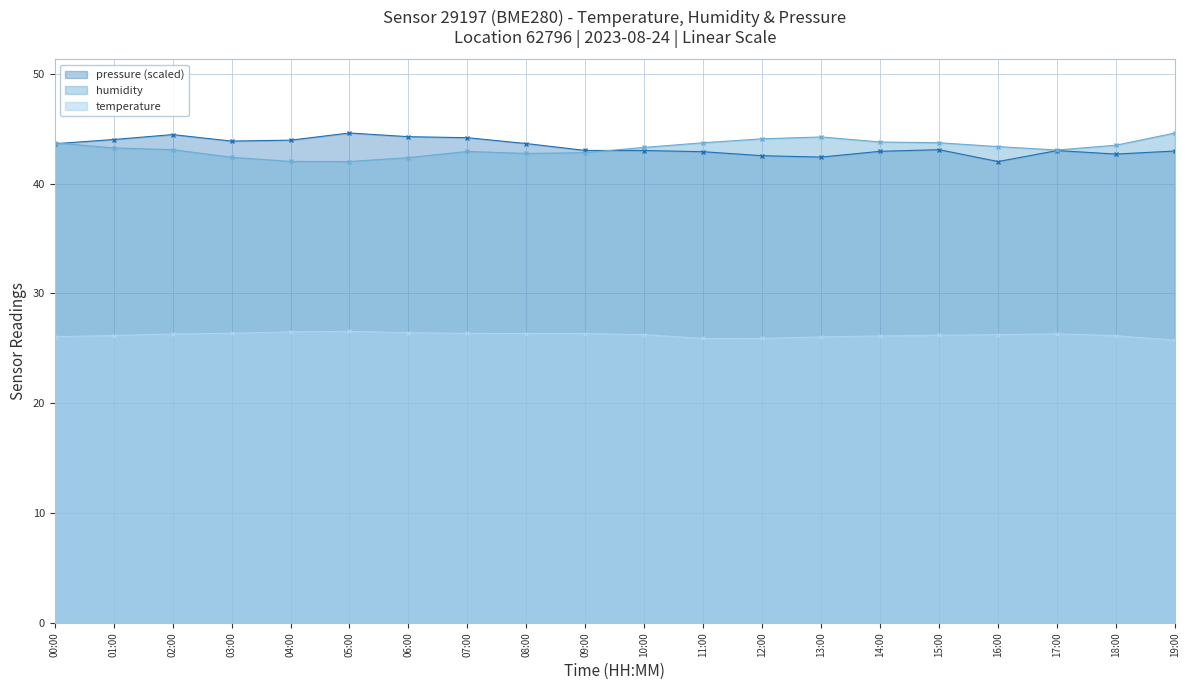

Where is pressure_norm nearest to the value 43?

17:00